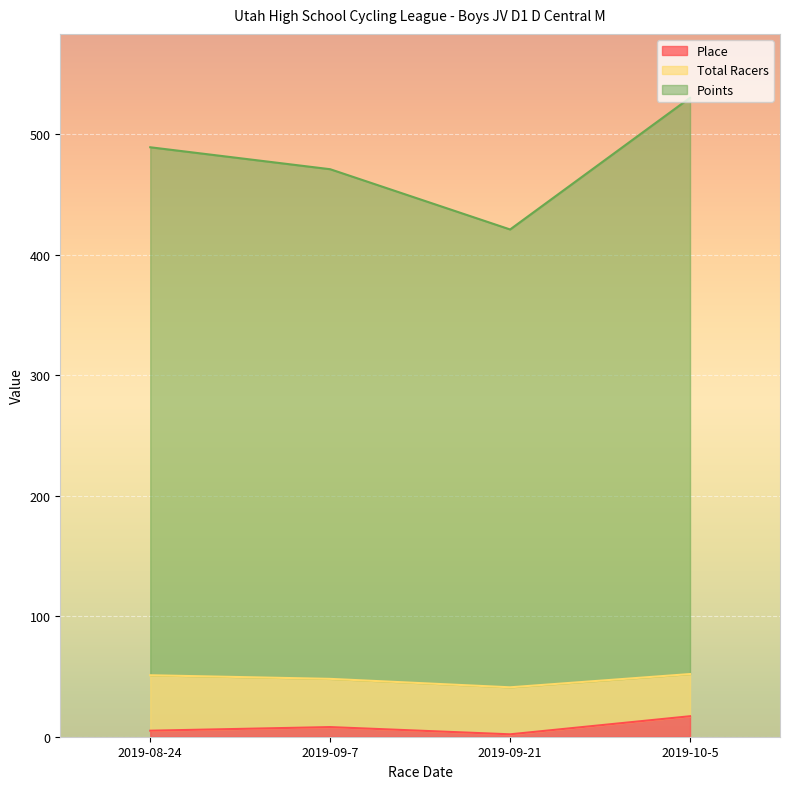

What is the label of the 2nd point from the left?

2019-09-7